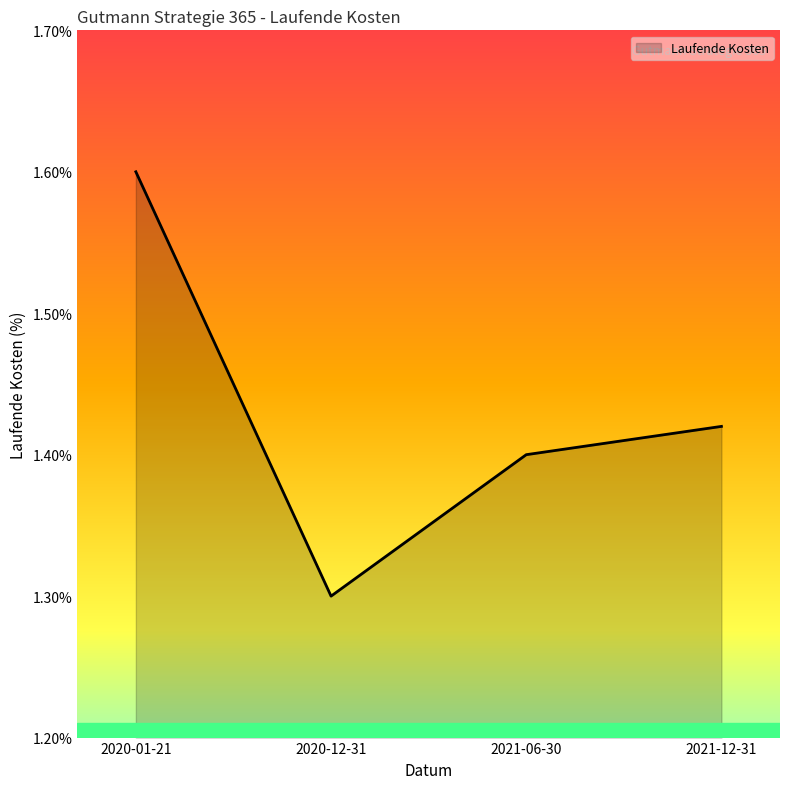

What position from the left is 2020-01-21?

1